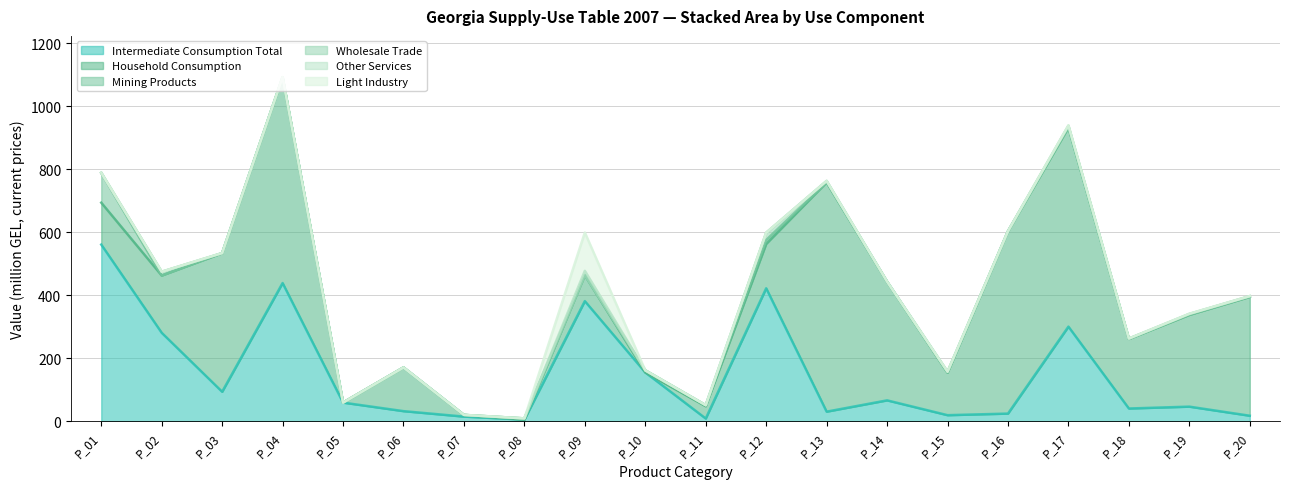

The Intermediate Consumption Total series shows 280.7 at P_02. True or false?

True